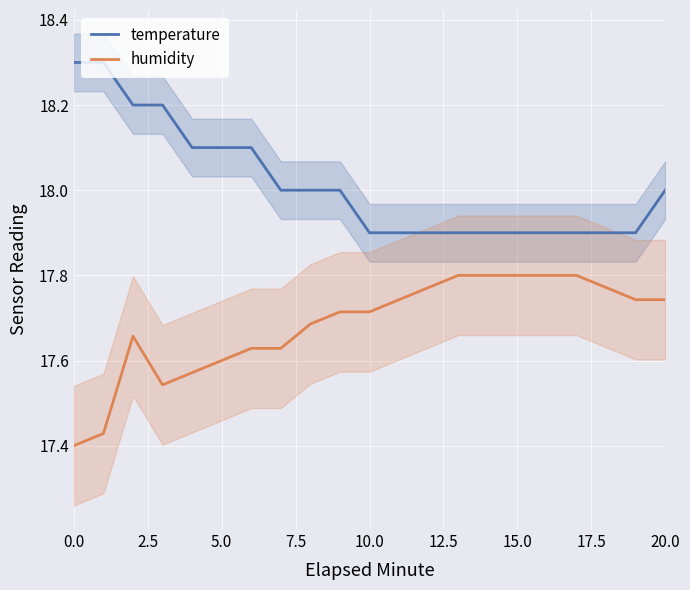

What is the average value of the temperature series?

18.0